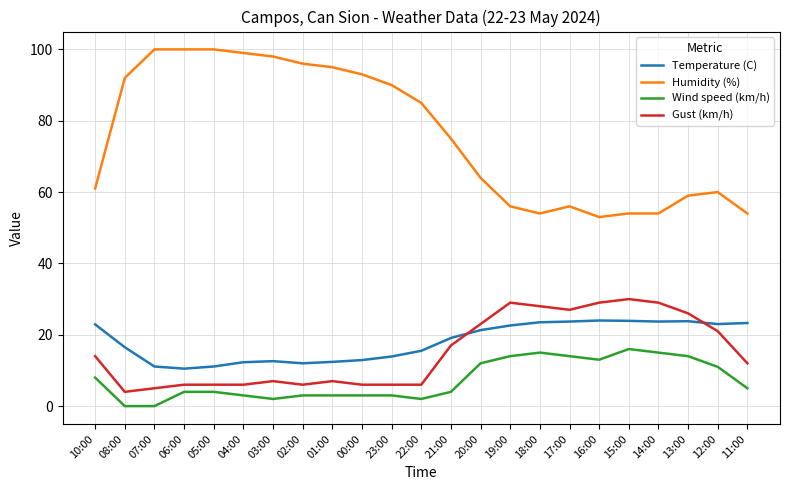

What is the total value across all series at 15:00?

123.9